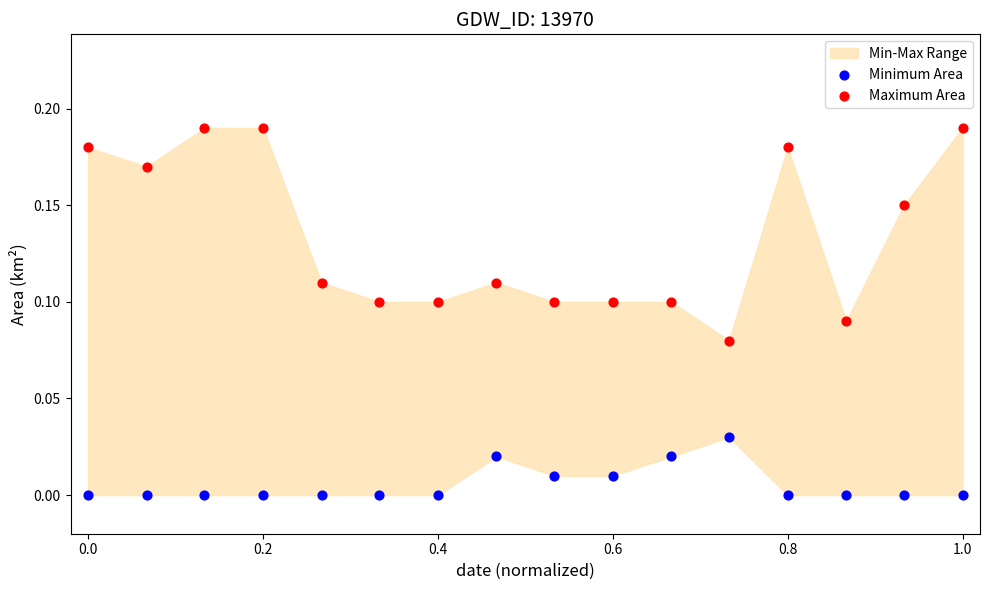

Which series contains the highest Y value?

Maximum Area